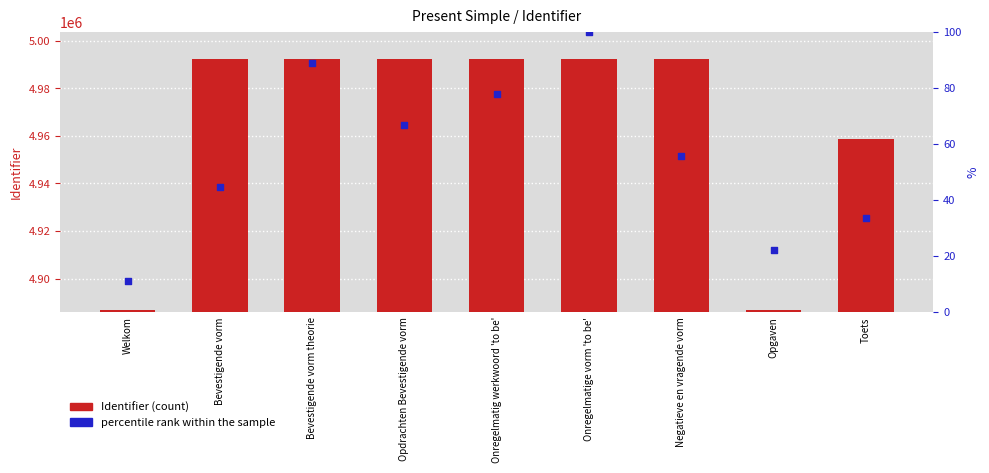

Which series has the largest total across all categories?

Identifier (count)